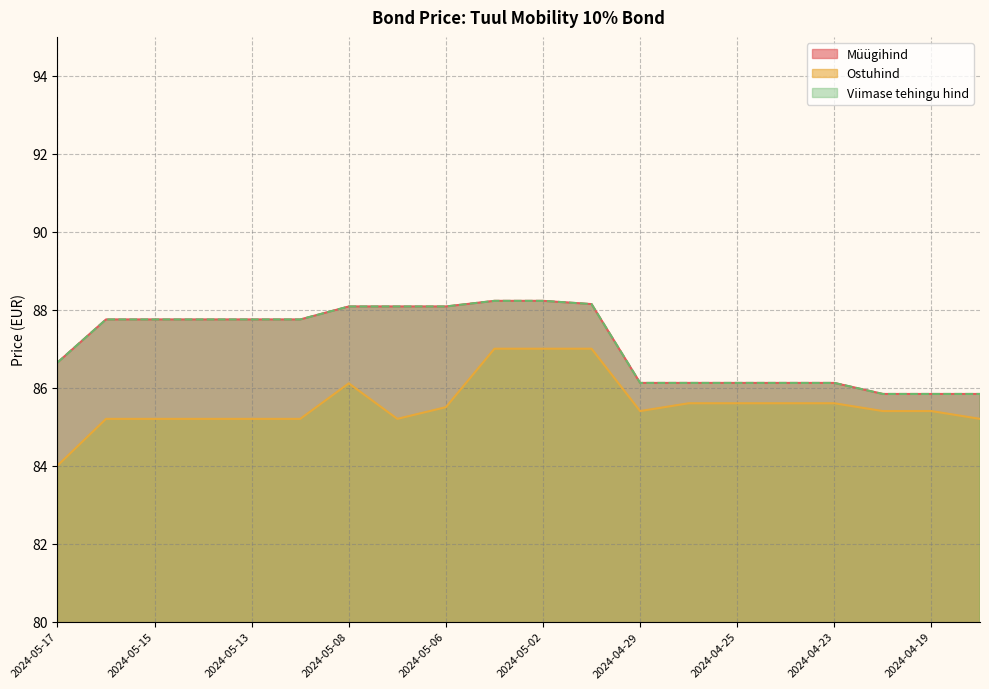

What is the label of the 1st point from the left?

2024-05-17